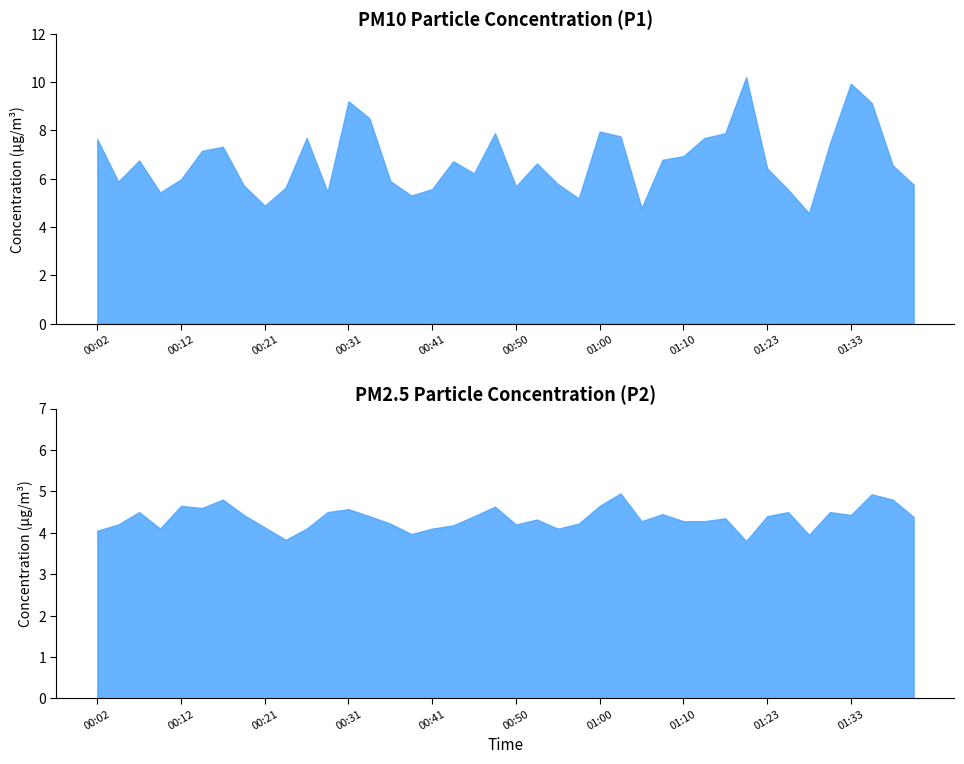

True or false: P2 has a value of 1.1 at 00:02.

False